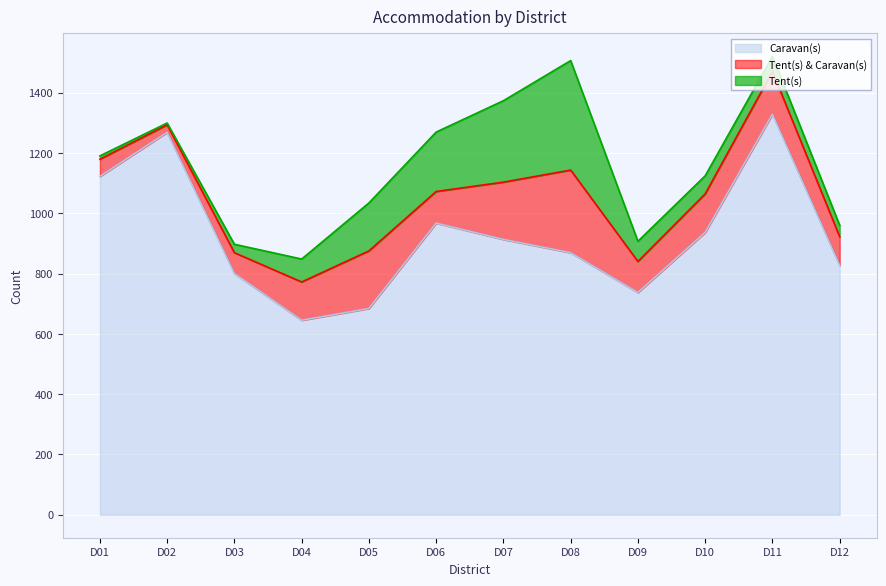

At which category is the sum across all series the highest?

D11